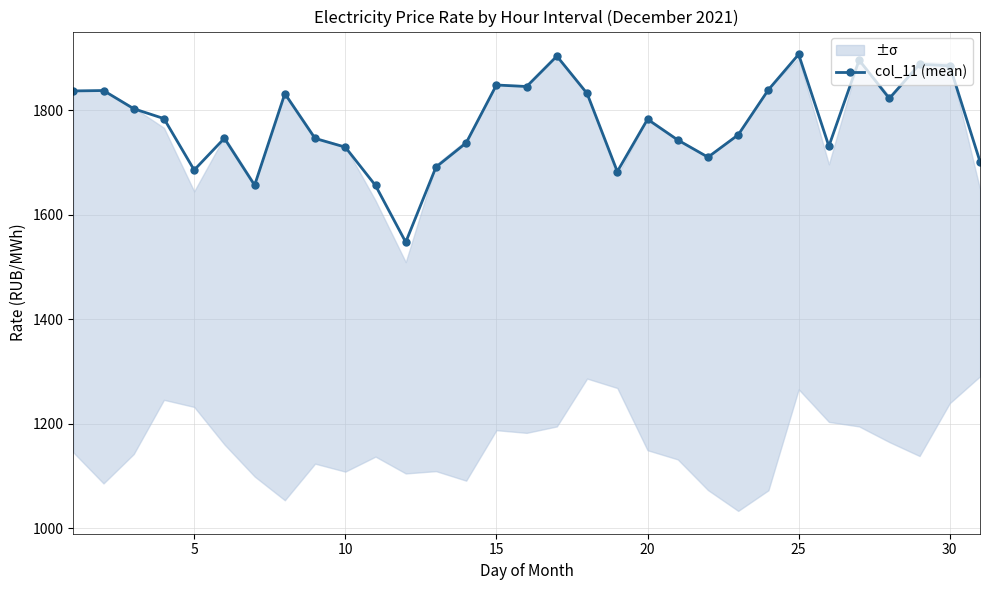

True or false: col_11 (mean) has more than 1 points higher than both neighbors.

True